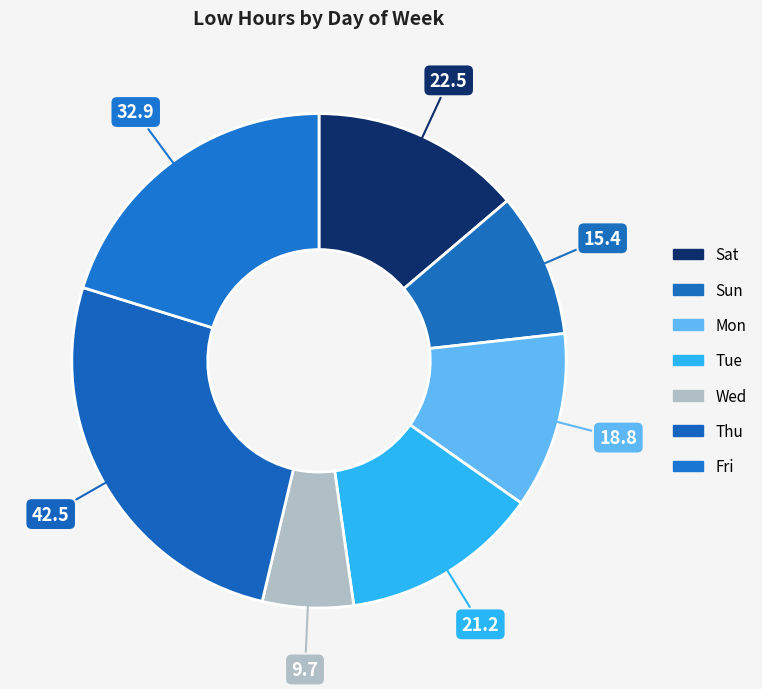

How many segments does this pie chart have?

7